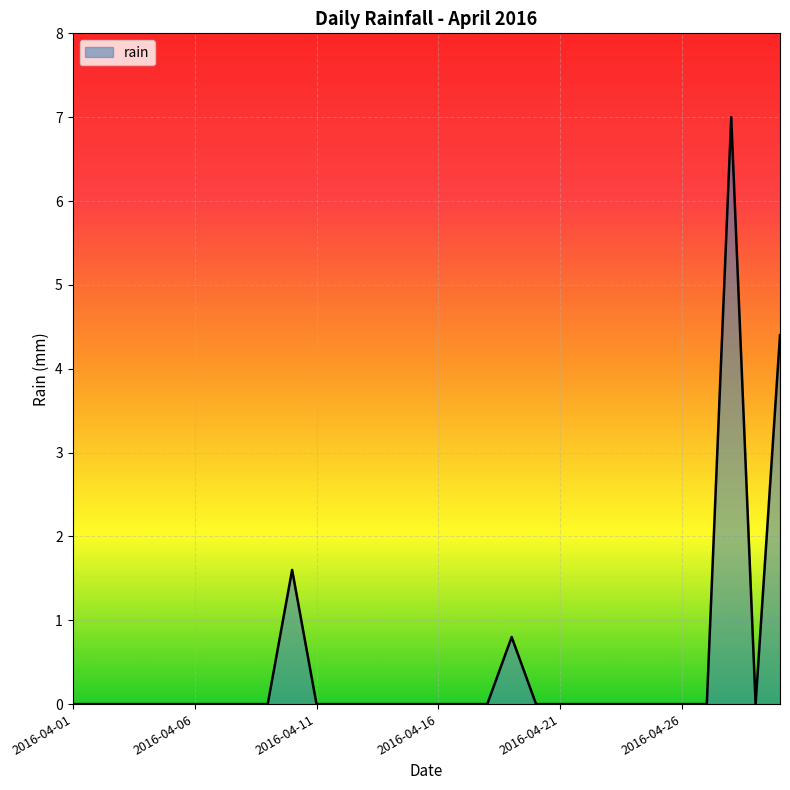

What is the difference between the maximum and minimum values?

7.0